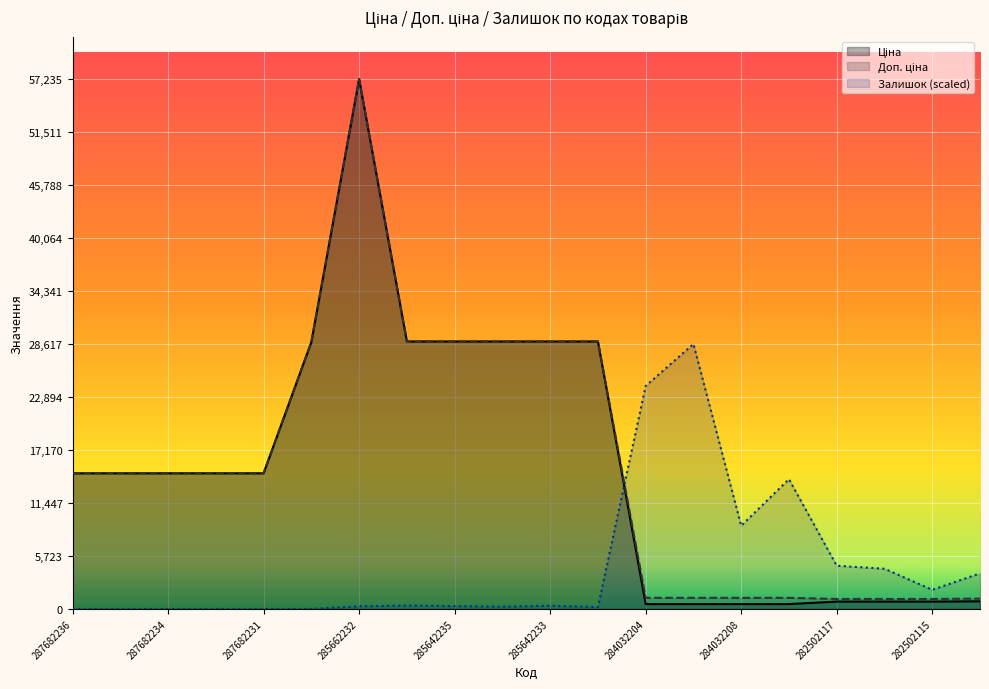

What is the sum of all Залишок (scaled) values?

92340.5